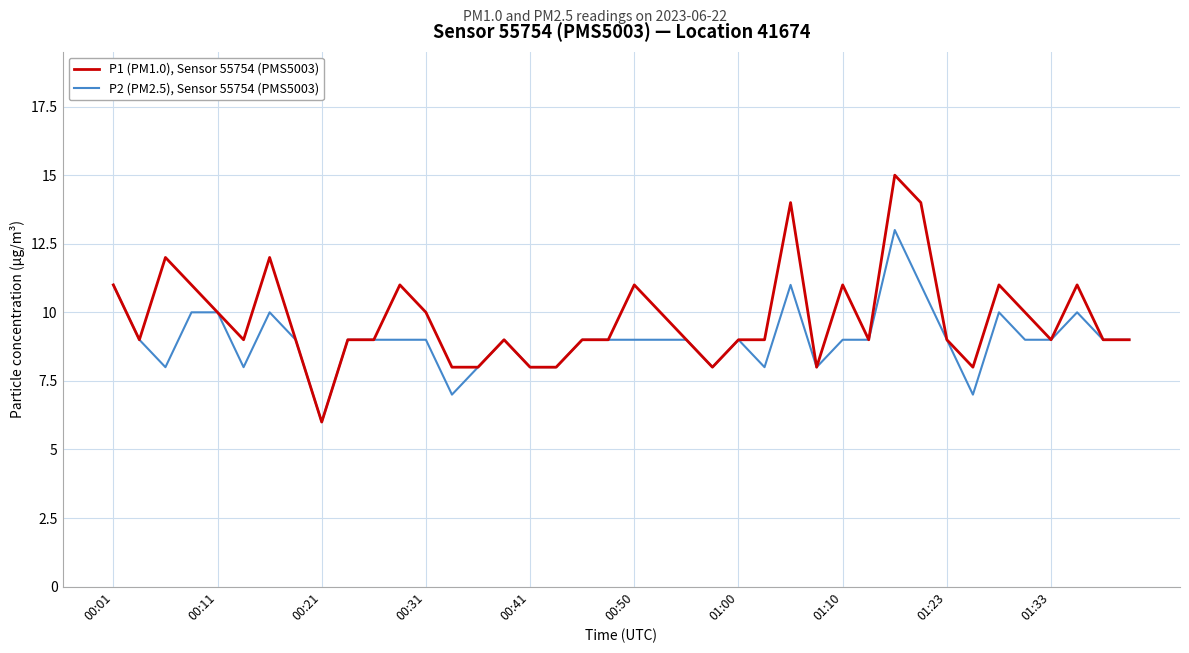

What is the greatest value displayed?

15